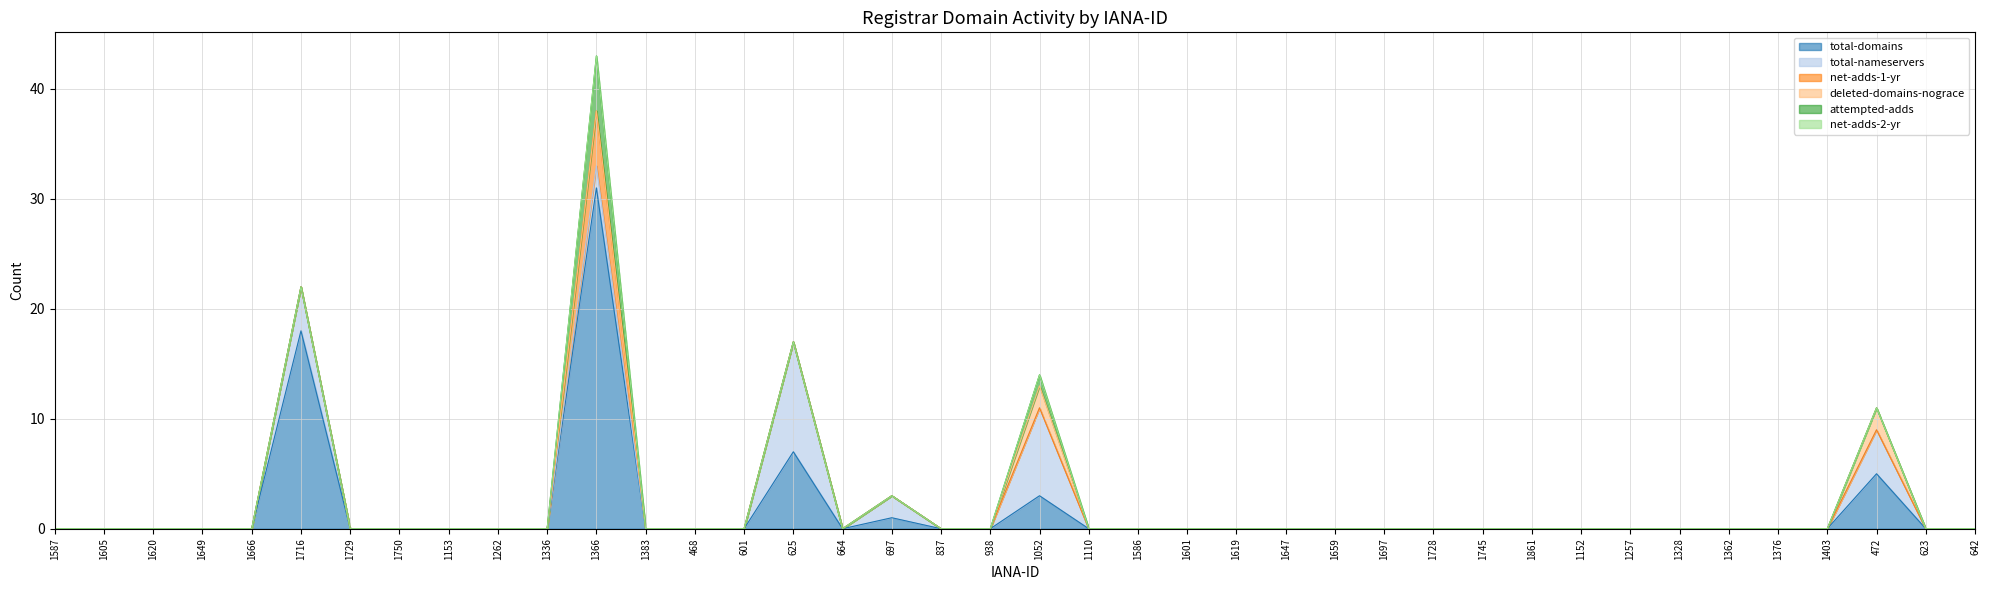

True or false: net-adds-2-yr has more than 1 points higher than both neighbors.

False